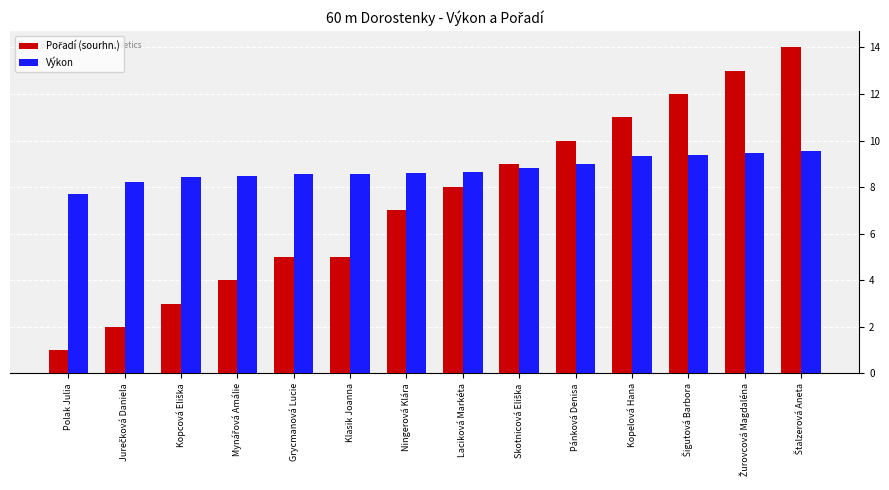

What is the spread (max minus min) of values at Polak Julia?

6.7